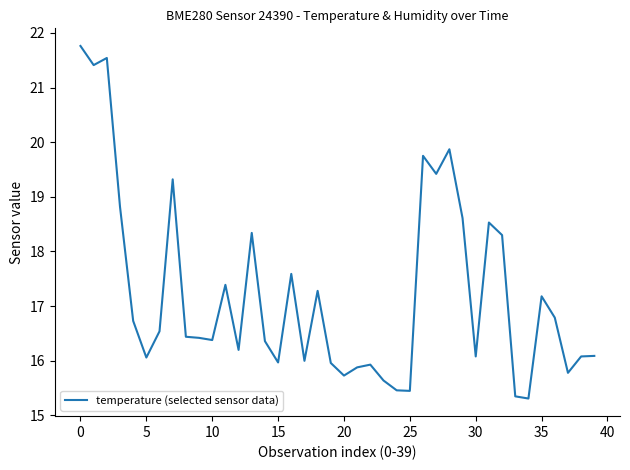

What is the smallest value displayed?

15.3